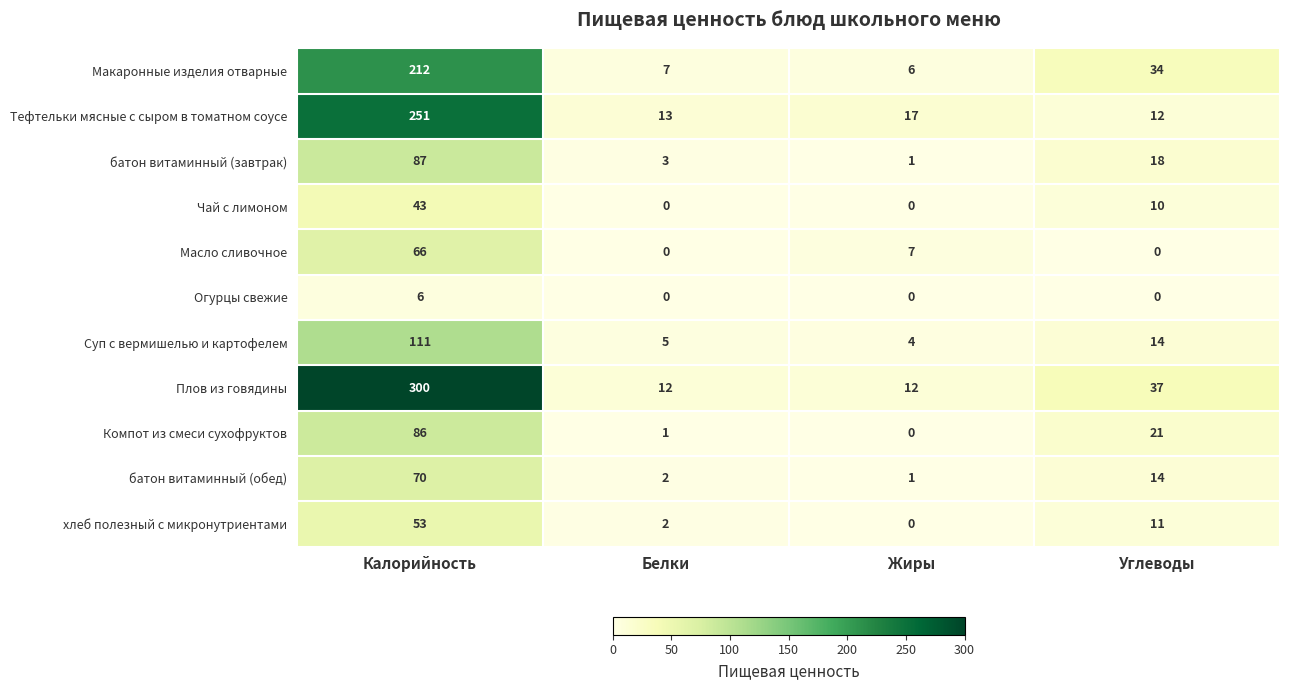

How many data points does each series have?

4